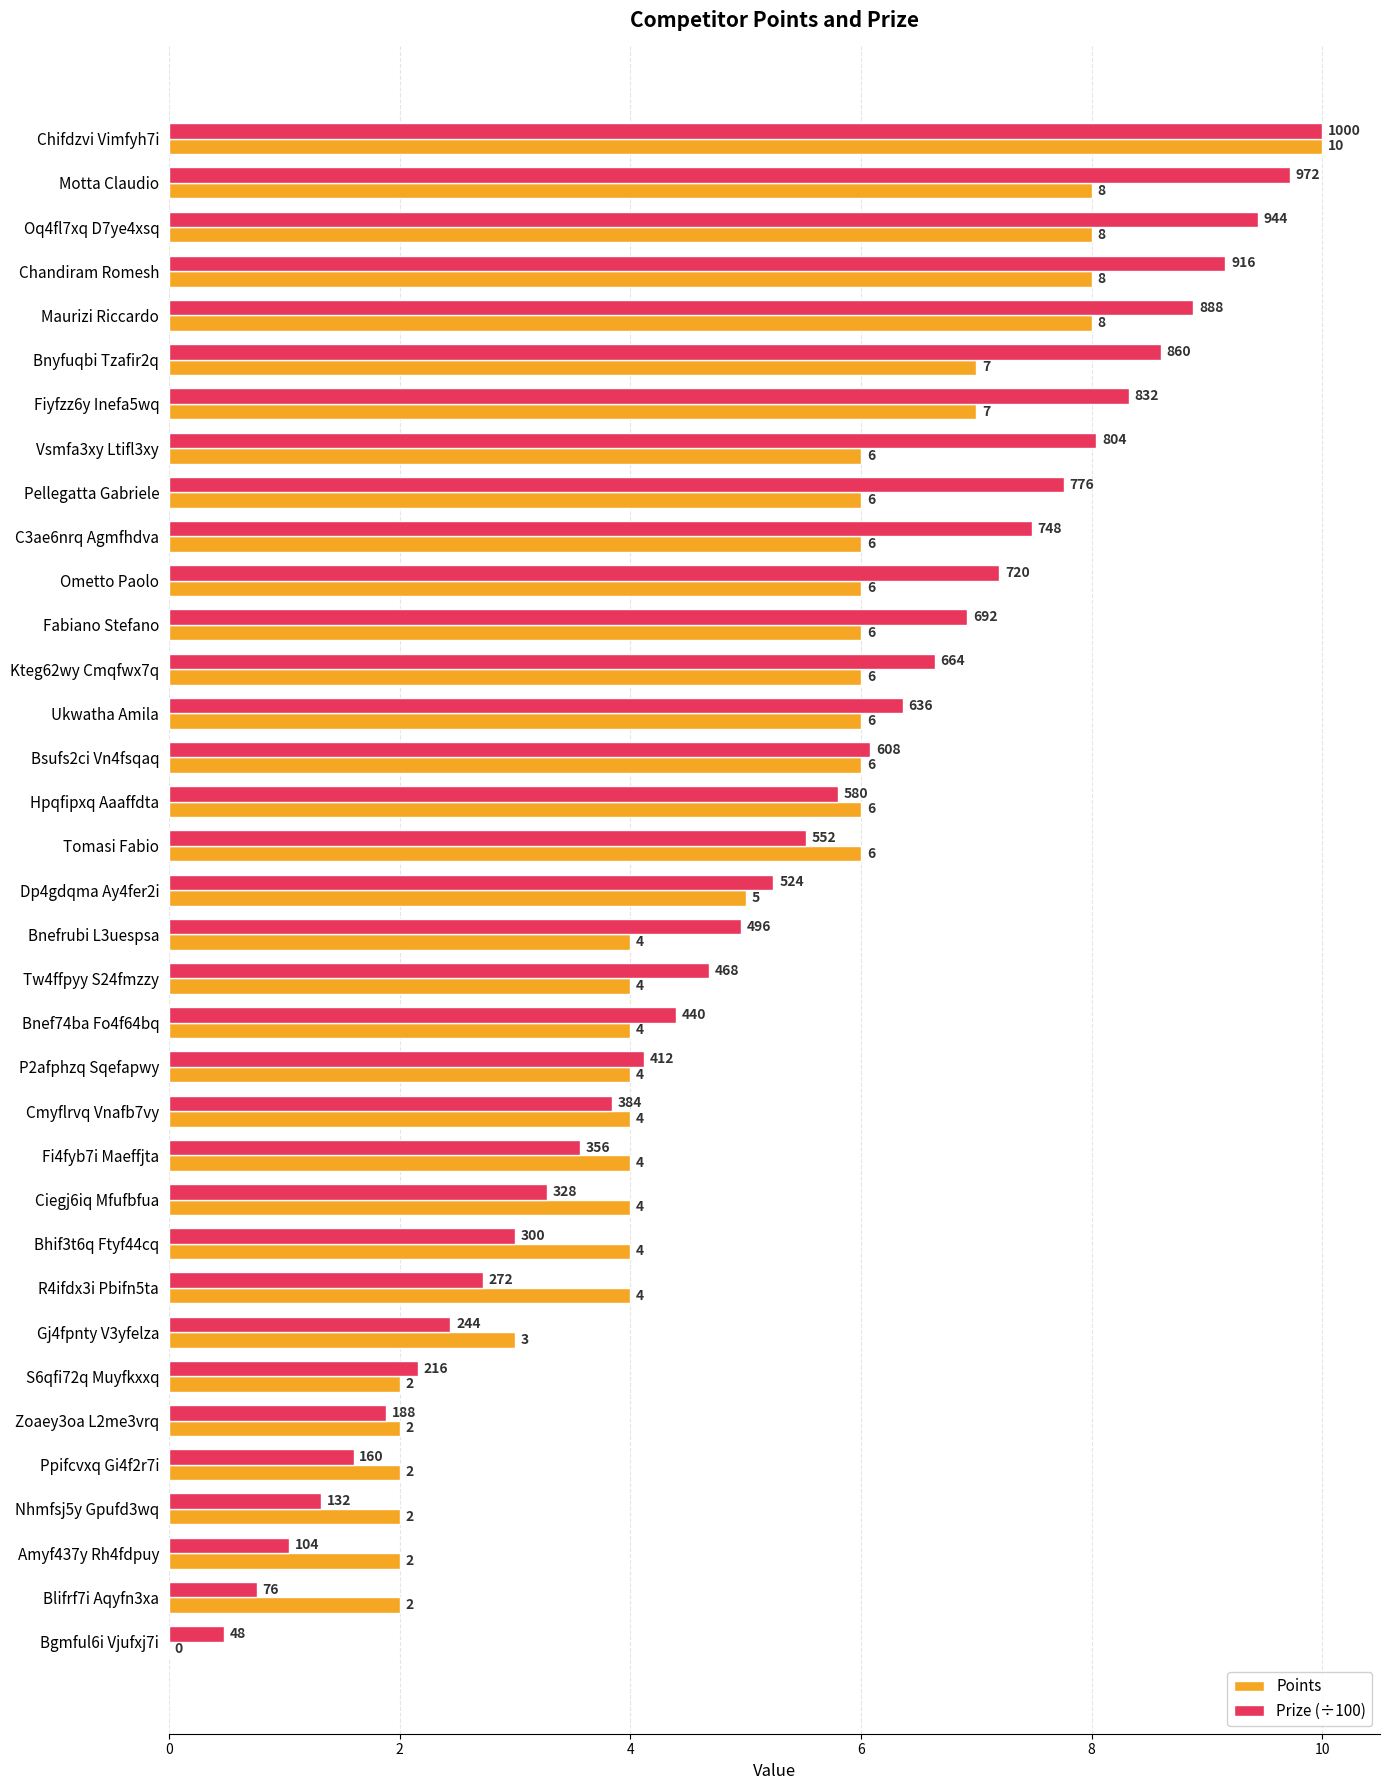

How many data points in Prize (÷100) are above 5?

18